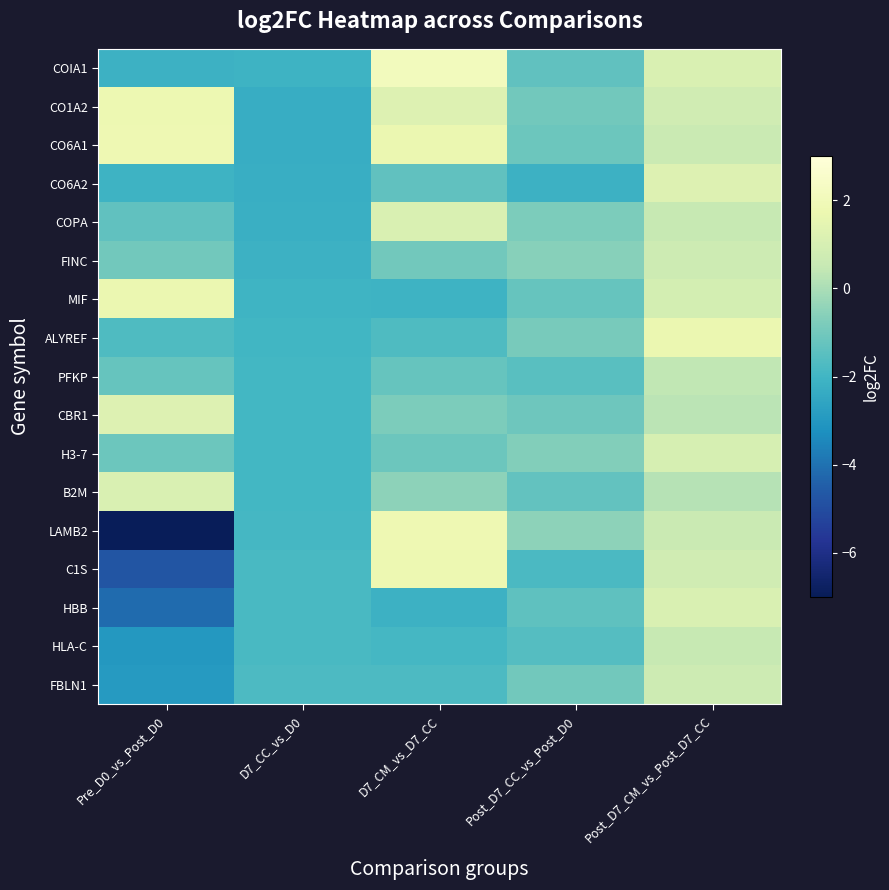

Reading left to right, extract all data points from this chart.

COIA1: Pre_D0_vs_Post_D0=-2.1	D7_CC_vs_D0=-2.1	D7_CM_vs_D7_CC=2.1	Post_D7_CC_vs_Post_D0=-1.4	Post_D7_CM_vs_Post_D7_CC=1.1
CO1A2: Pre_D0_vs_Post_D0=1.8	D7_CC_vs_D0=-2.3	D7_CM_vs_D7_CC=1.2	Post_D7_CC_vs_Post_D0=-1.0	Post_D7_CM_vs_Post_D7_CC=0.8
CO6A1: Pre_D0_vs_Post_D0=1.8	D7_CC_vs_D0=-2.3	D7_CM_vs_D7_CC=1.7	Post_D7_CC_vs_Post_D0=-1.1	Post_D7_CM_vs_Post_D7_CC=0.6
CO6A2: Pre_D0_vs_Post_D0=-2.1	D7_CC_vs_D0=-2.3	D7_CM_vs_D7_CC=-1.4	Post_D7_CC_vs_Post_D0=-2.1	Post_D7_CM_vs_Post_D7_CC=1.2
COPA: Pre_D0_vs_Post_D0=-1.4	D7_CC_vs_D0=-2.2	D7_CM_vs_D7_CC=1.1	Post_D7_CC_vs_Post_D0=-0.8	Post_D7_CM_vs_Post_D7_CC=0.5
FINC: Pre_D0_vs_Post_D0=-1.0	D7_CC_vs_D0=-2.1	D7_CM_vs_D7_CC=-1.0	Post_D7_CC_vs_Post_D0=-0.6	Post_D7_CM_vs_Post_D7_CC=0.7
MIF: Pre_D0_vs_Post_D0=1.7	D7_CC_vs_D0=-2.1	D7_CM_vs_D7_CC=-2.1	Post_D7_CC_vs_Post_D0=-1.2	Post_D7_CM_vs_Post_D7_CC=0.9
ALYREF: Pre_D0_vs_Post_D0=-1.7	D7_CC_vs_D0=-2.0	D7_CM_vs_D7_CC=-1.7	Post_D7_CC_vs_Post_D0=-0.9	Post_D7_CM_vs_Post_D7_CC=1.7
PFKP: Pre_D0_vs_Post_D0=-1.2	D7_CC_vs_D0=-2.0	D7_CM_vs_D7_CC=-1.2	Post_D7_CC_vs_Post_D0=-1.5	Post_D7_CM_vs_Post_D7_CC=0.4
CBR1: Pre_D0_vs_Post_D0=1.2	D7_CC_vs_D0=-1.9	D7_CM_vs_D7_CC=-0.8	Post_D7_CC_vs_Post_D0=-1.1	Post_D7_CM_vs_Post_D7_CC=0.3
H3-7: Pre_D0_vs_Post_D0=-1.1	D7_CC_vs_D0=-1.9	D7_CM_vs_D7_CC=-1.1	Post_D7_CC_vs_Post_D0=-0.7	Post_D7_CM_vs_Post_D7_CC=1.0
B2M: Pre_D0_vs_Post_D0=1.1	D7_CC_vs_D0=-1.9	D7_CM_vs_D7_CC=-0.5	Post_D7_CC_vs_Post_D0=-1.3	Post_D7_CM_vs_Post_D7_CC=0.2
LAMB2: Pre_D0_vs_Post_D0=-6.9	D7_CC_vs_D0=-1.9	D7_CM_vs_D7_CC=1.8	Post_D7_CC_vs_Post_D0=-0.5	Post_D7_CM_vs_Post_D7_CC=0.6
C1S: Pre_D0_vs_Post_D0=-4.8	D7_CC_vs_D0=-1.8	D7_CM_vs_D7_CC=1.8	Post_D7_CC_vs_Post_D0=-1.8	Post_D7_CM_vs_Post_D7_CC=0.8
HBB: Pre_D0_vs_Post_D0=-4.2	D7_CC_vs_D0=-1.8	D7_CM_vs_D7_CC=-2.1	Post_D7_CC_vs_Post_D0=-1.4	Post_D7_CM_vs_Post_D7_CC=1.1
HLA-C: Pre_D0_vs_Post_D0=-3.0	D7_CC_vs_D0=-1.8	D7_CM_vs_D7_CC=-1.9	Post_D7_CC_vs_Post_D0=-1.6	Post_D7_CM_vs_Post_D7_CC=0.5
FBLN1: Pre_D0_vs_Post_D0=-2.9	D7_CC_vs_D0=-1.8	D7_CM_vs_D7_CC=-1.8	Post_D7_CC_vs_Post_D0=-1.0	Post_D7_CM_vs_Post_D7_CC=0.7